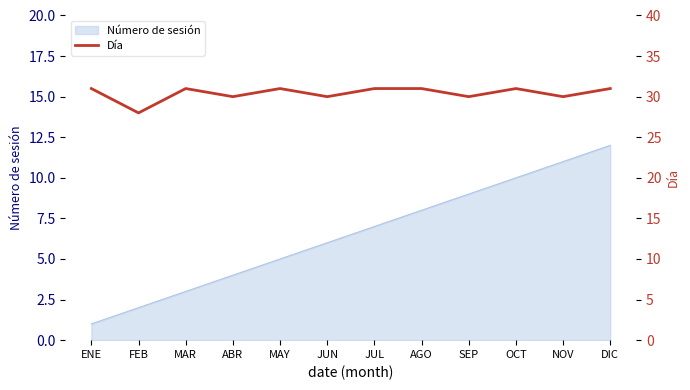

What is the greatest value displayed?

31